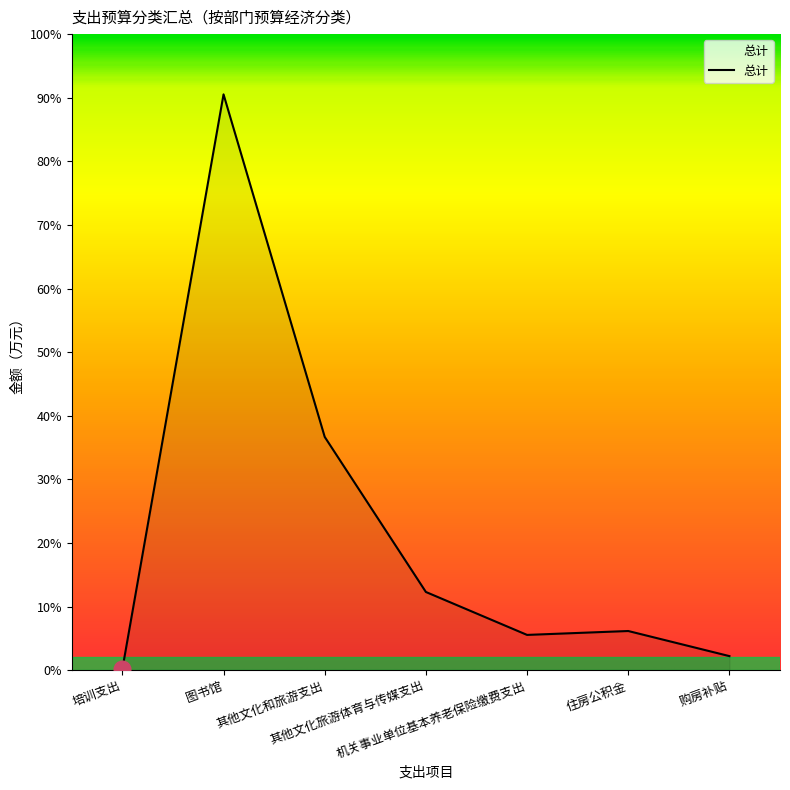

List the labels in order of value, largest first.

图书馆, 其他文化和旅游支出, 其他文化旅游体育与传媒支出, 住房公积金, 机关事业单位基本养老保险缴费支出, 购房补贴, 培训支出